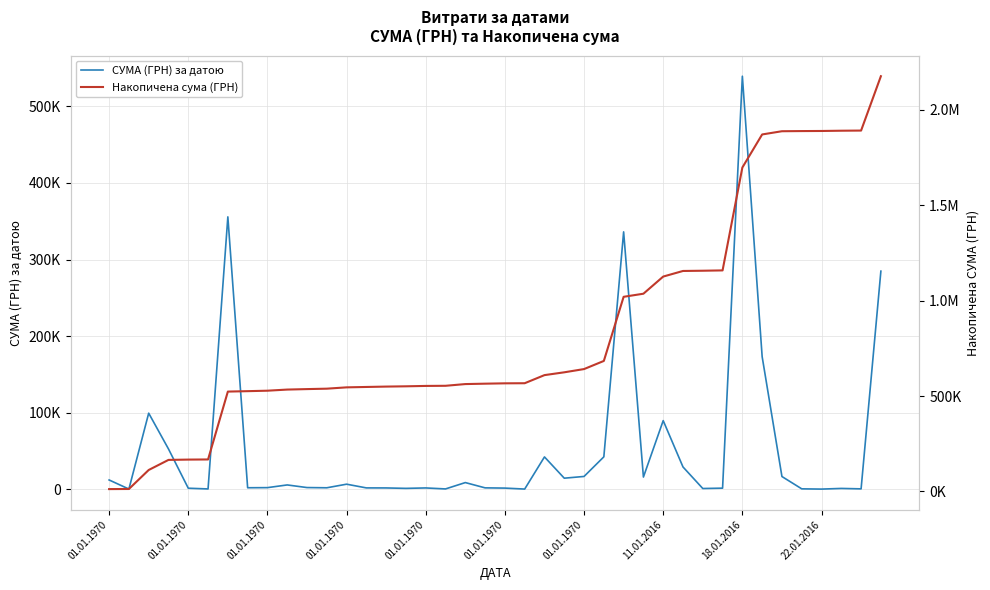

True or false: СУМА (ГРН) за датою and Накопичена сума (ГРН) intersect in this chart.

False